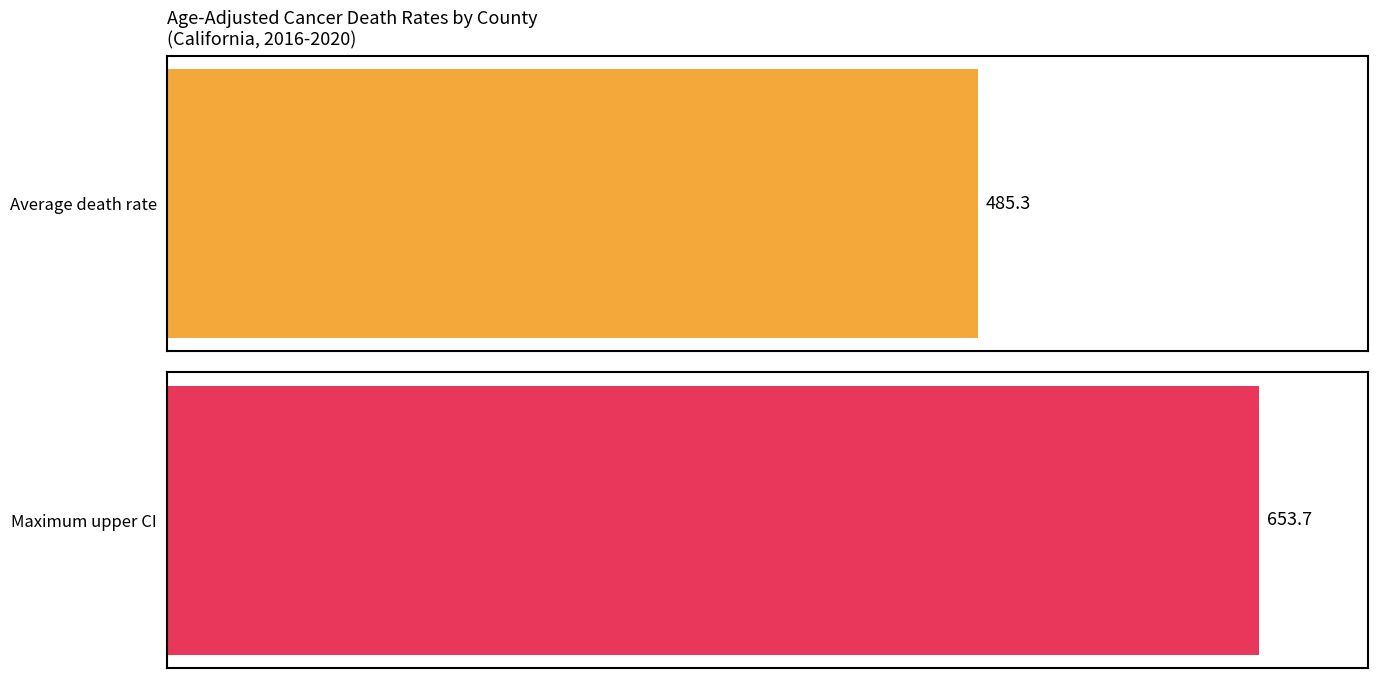

The value of Upper CI at Imperial is 184.6. True or false?

False